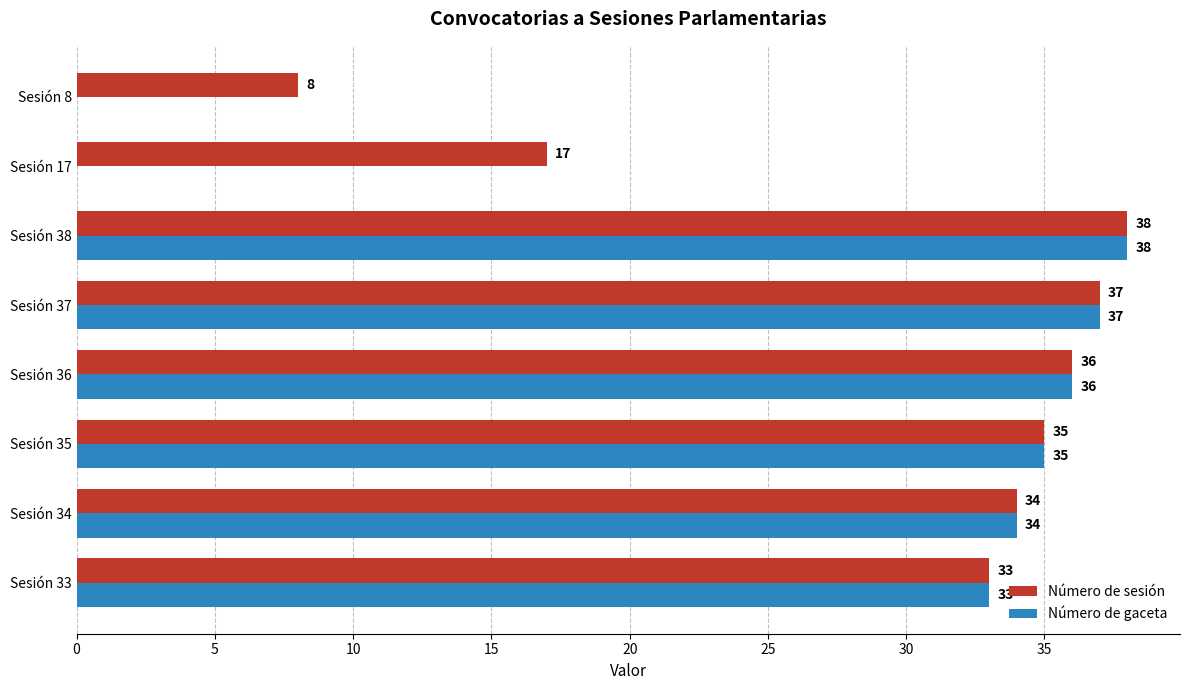

The Número de sesión series shows 20 at Sesión 33. True or false?

False